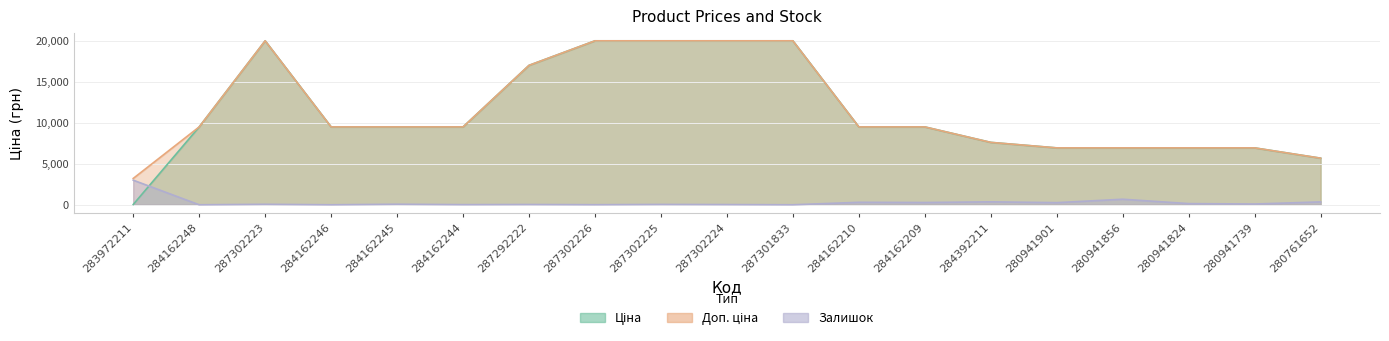

Where is Доп. ціна nearest to the value 11584?

284162248